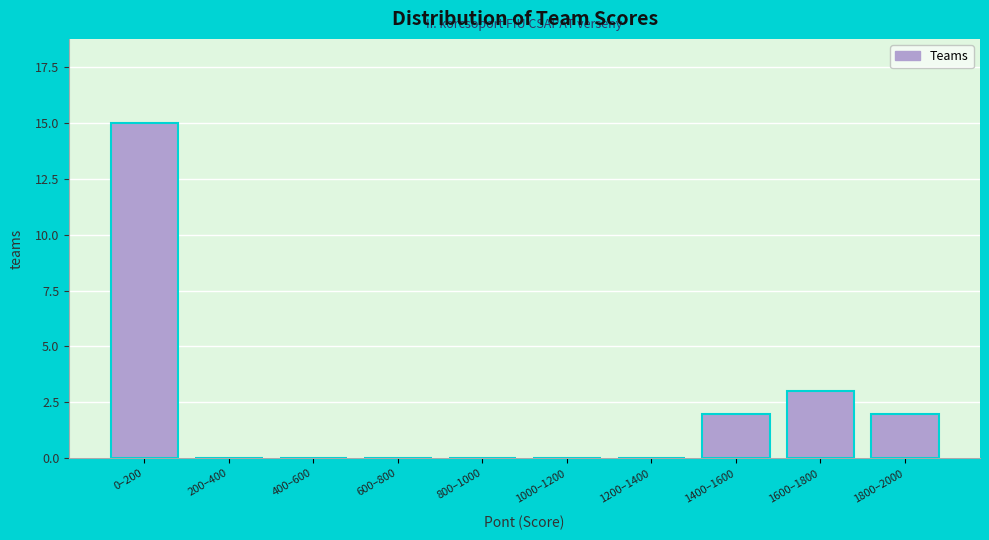

Reading right to left, list all the values displayed in this chart.

1800–2000=2	1600–1800=3	1400–1600=2	1200–1400=0	1000–1200=0	800–1000=0	600–800=0	400–600=0	200–400=0	0–200=15